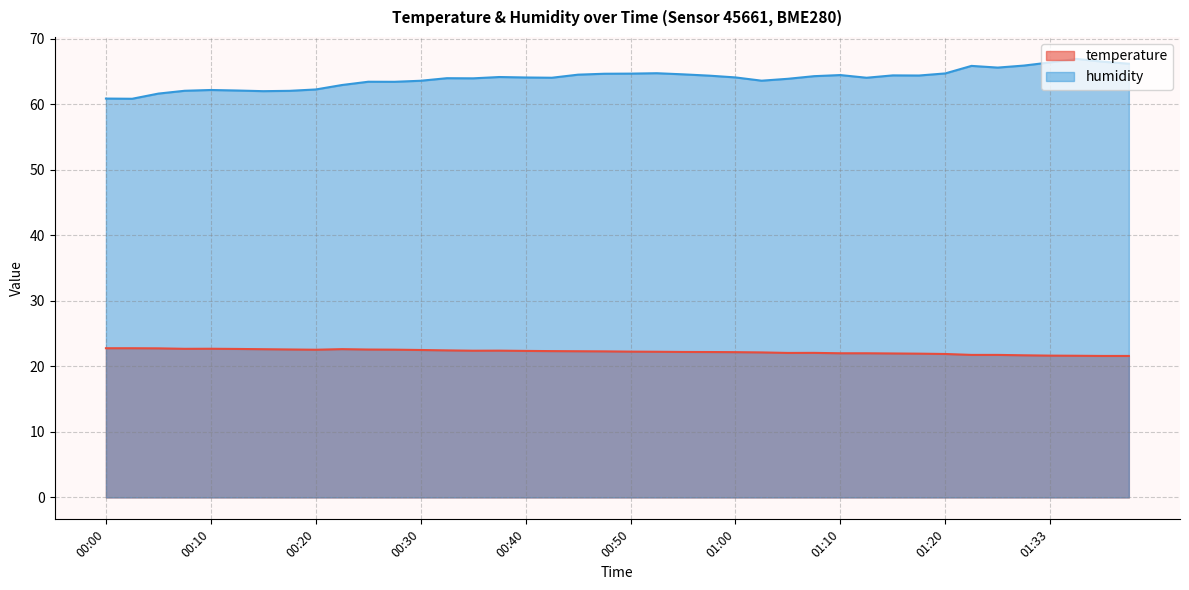

What is the approximate value of humidity at 00:03?

60.9